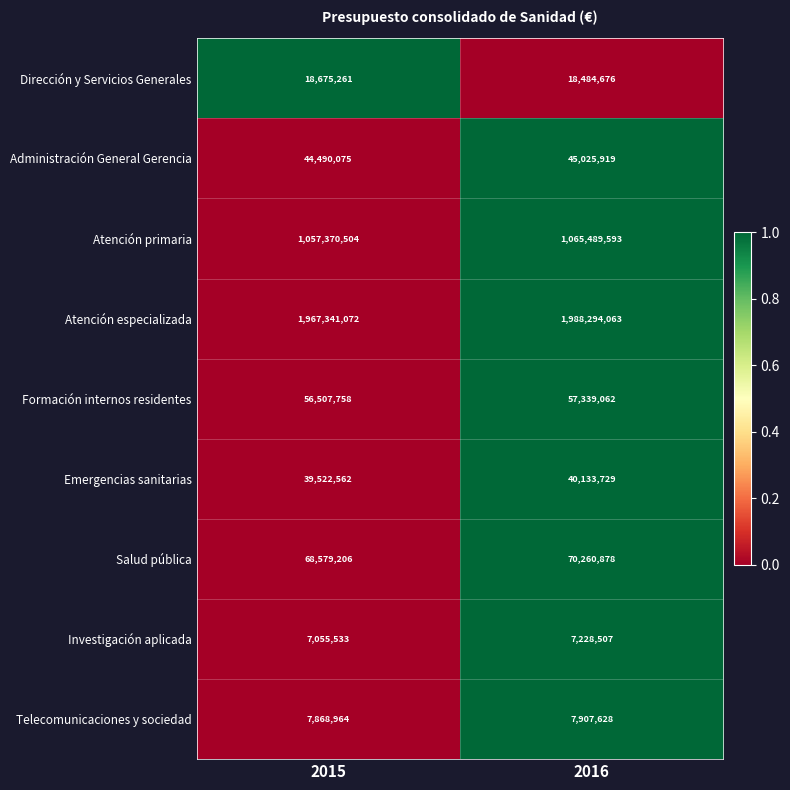

Reading right to left, list all the values displayed in this chart.

Dirección y Servicios Generales: 18484676	18675261
Administración General Gerencia: 45025919	44490075
Atención primaria: 1065489593	1057370504
Atención especializada: 1988294063	1967341072
Formación internos residentes: 57339062	56507758
Emergencias sanitarias: 40133729	39522562
Salud pública: 70260878	68579206
Investigación aplicada: 7228507	7055533
Telecomunicaciones y sociedad: 7907628	7868964